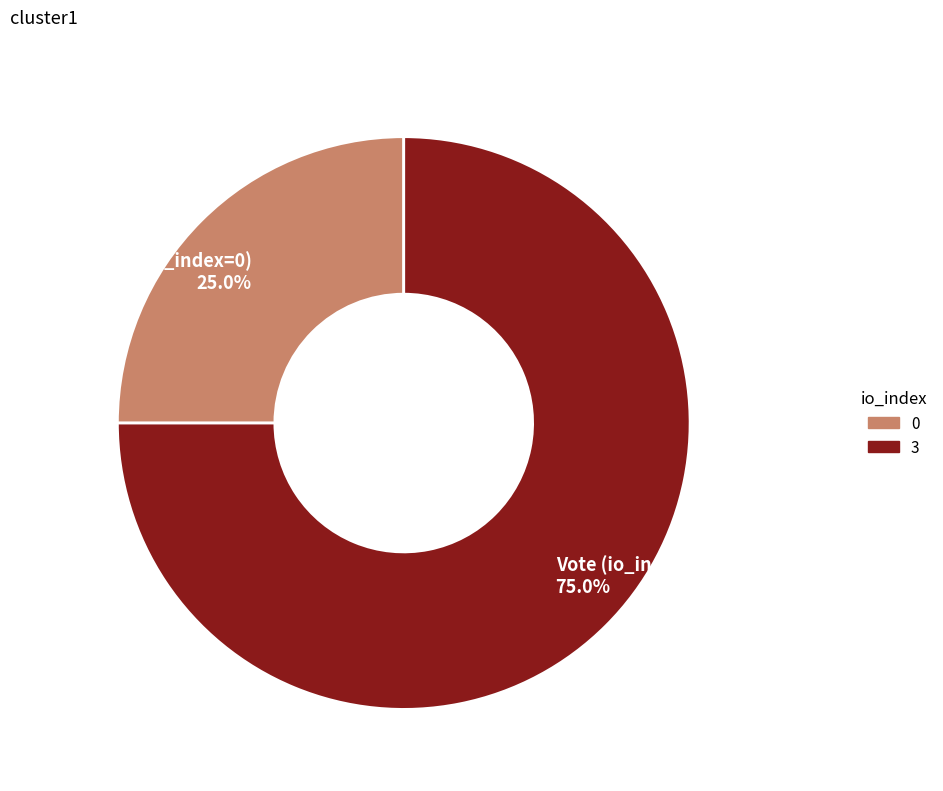

The Regular (io_index=0) slice represents 25% of the pie. True or false?

True